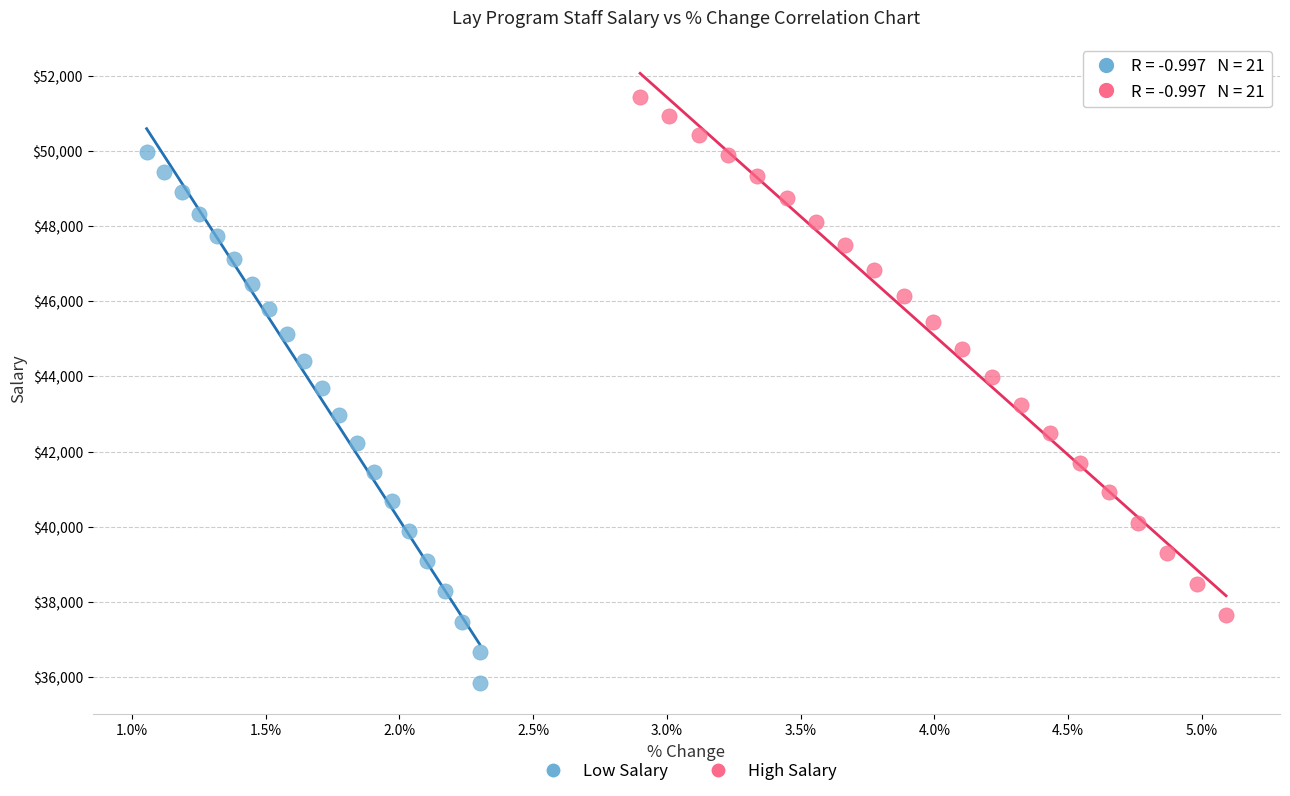

What are all the series names shown in the legend?

Low Salary, High Salary